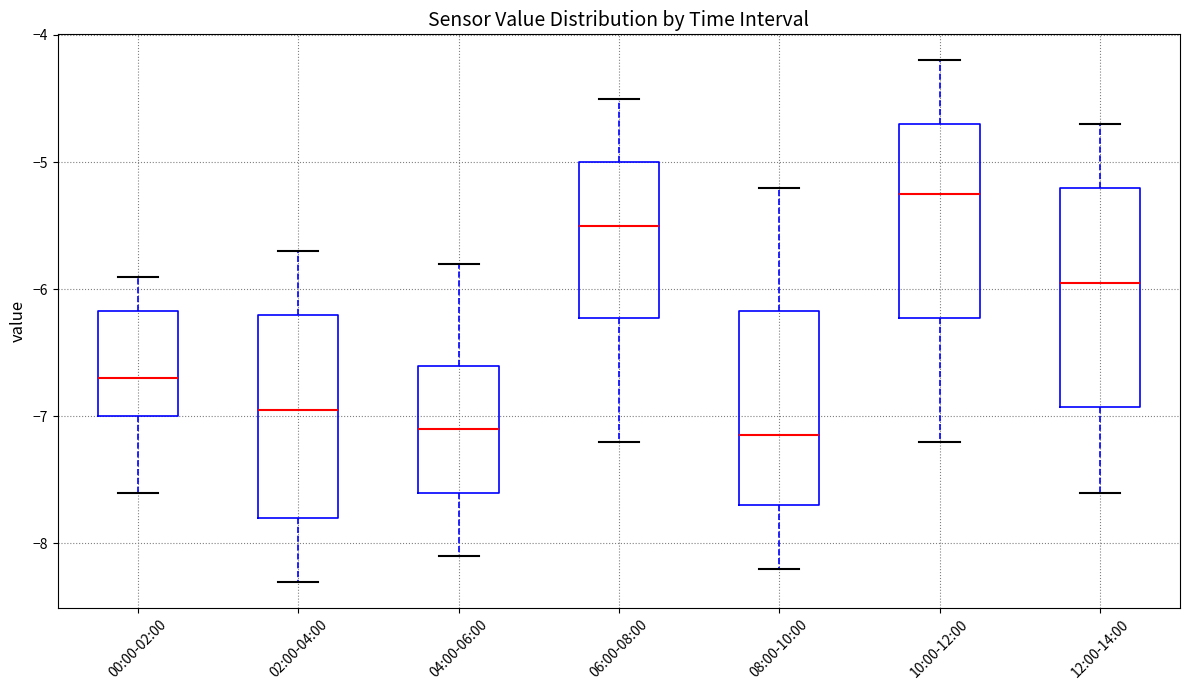

Where does the lower whisker of the box for 04:00-06:00 end on the y-axis? The values are not printed on the chart, so give them approximately, as read against the axis.

-8.1